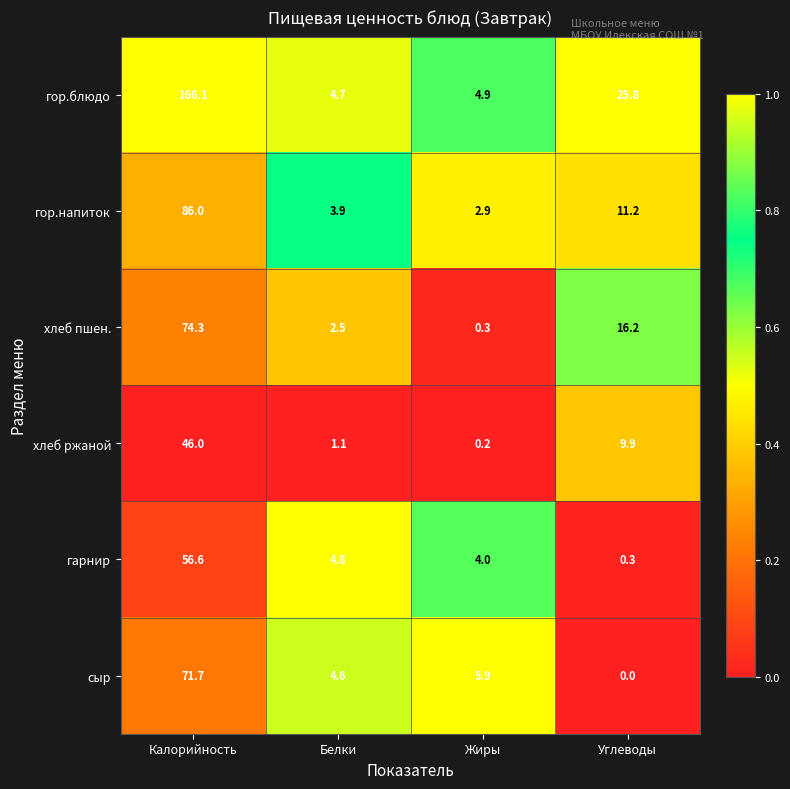

What is the spread (max minus min) of values at Углеводы?

25.8